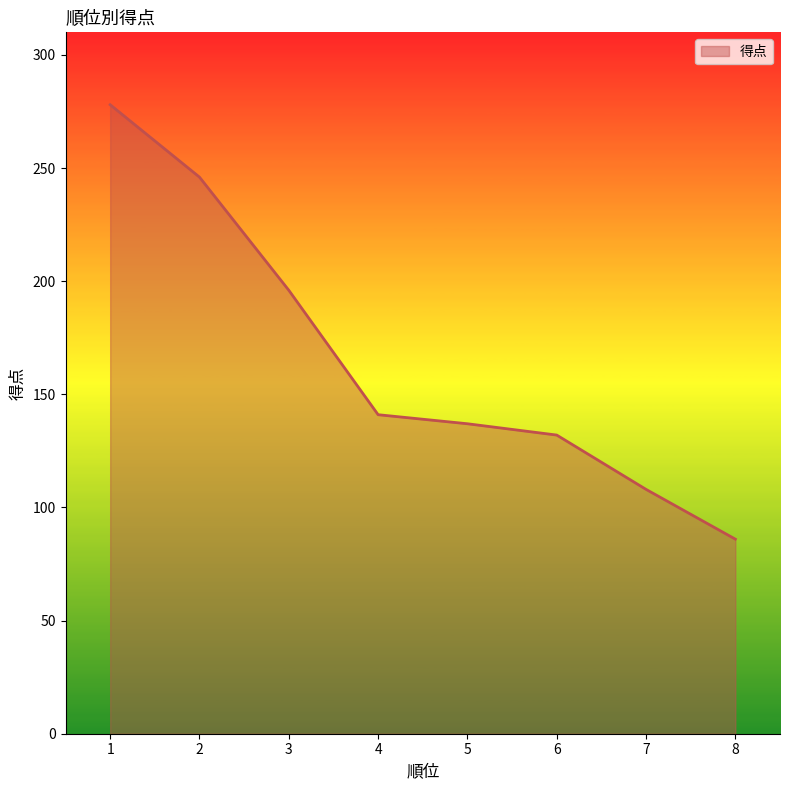

At which category does the chart reach its peak across all series?

1